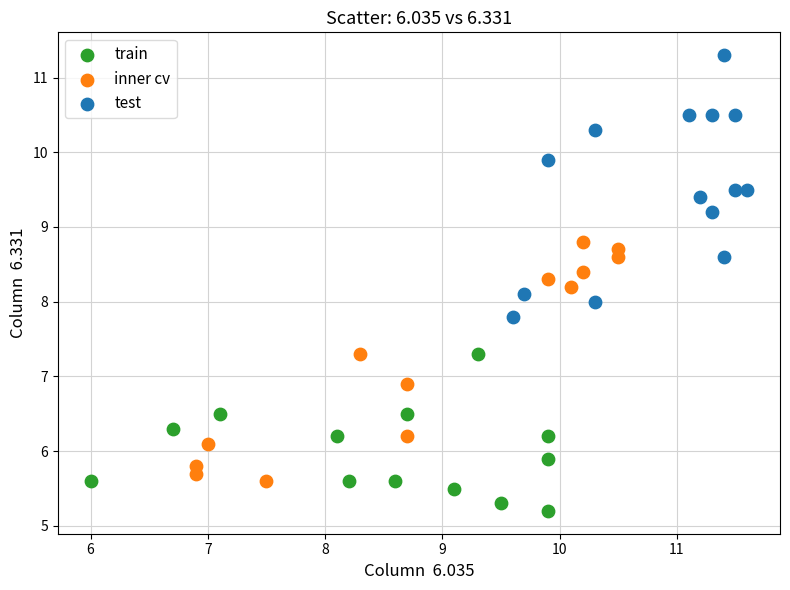

Which series contains the lowest Y value?

train